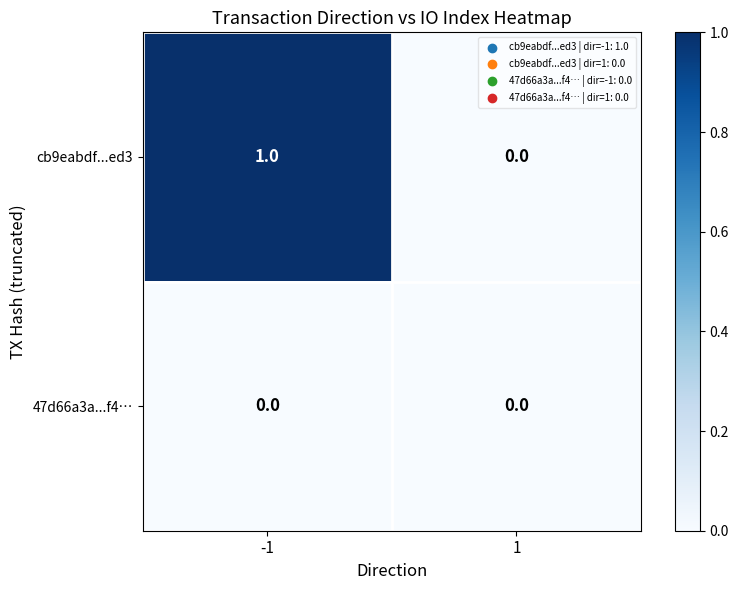

The value of 47d66a3a...f4… at 1 is 0. True or false?

True